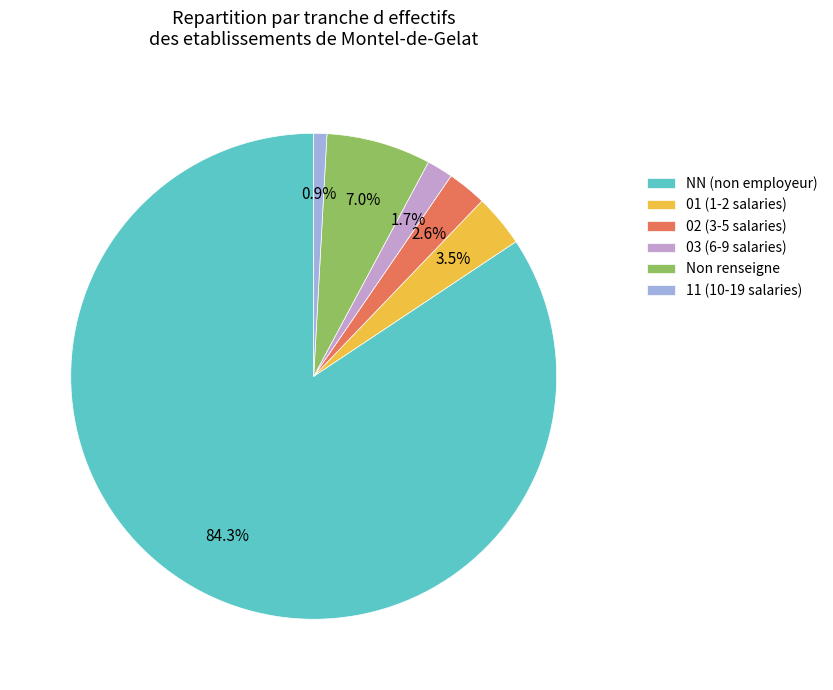

Which has a higher value, 02 (3-5 salaries) or NN (non employeur)?

NN (non employeur)